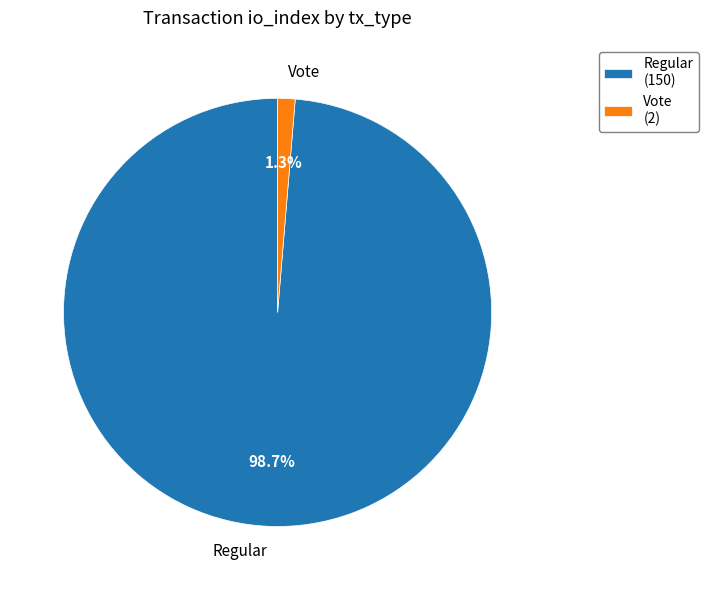

Which has a higher value, Regular or Vote?

Regular